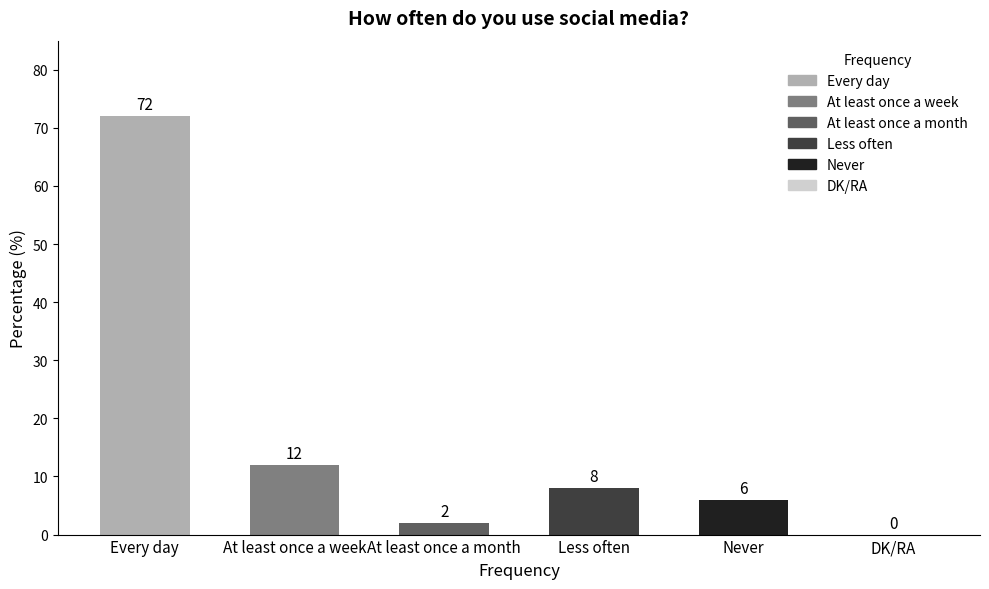

What is the sum of the values at Every day and Never?

78